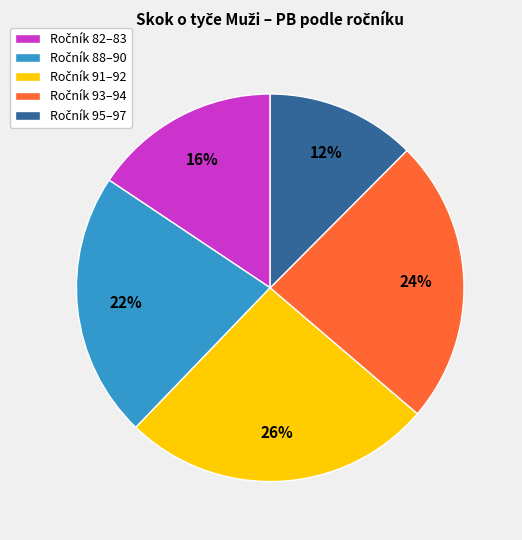

Does any single category account for the majority?

No